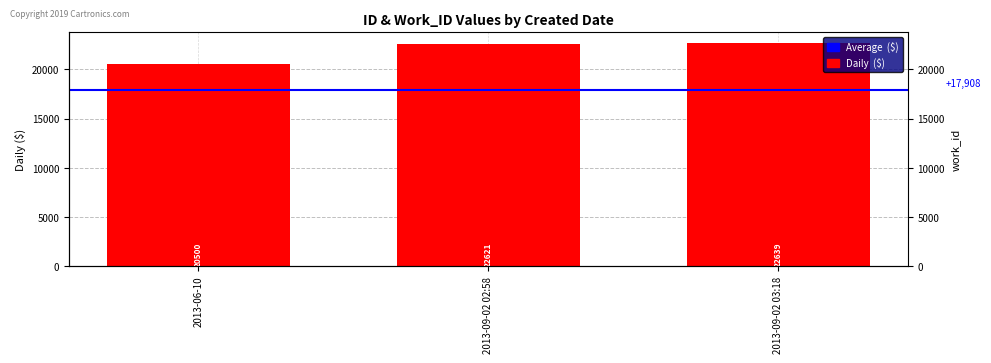

What is the minimum value shown in the chart?

20500